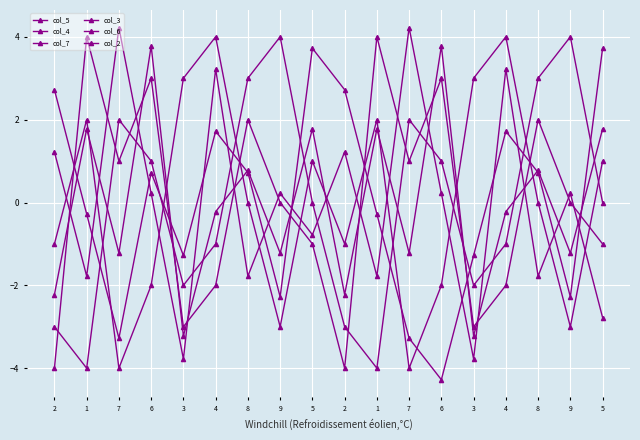

How many times do col_6 and col_7 cross each other?

7